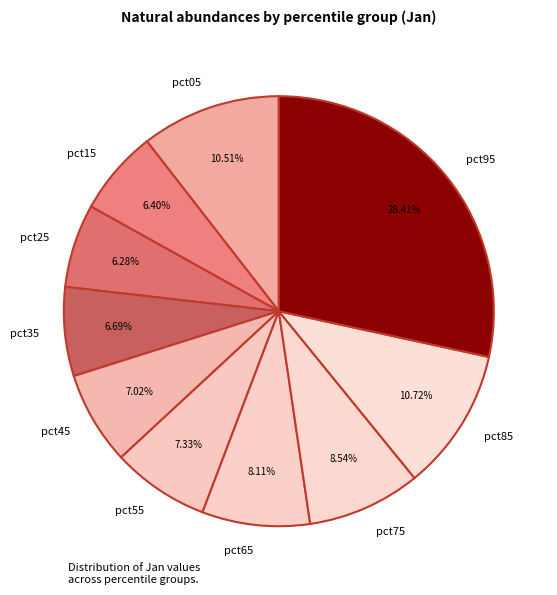

What is the total percentage of pct35 and pct85?

17.4%